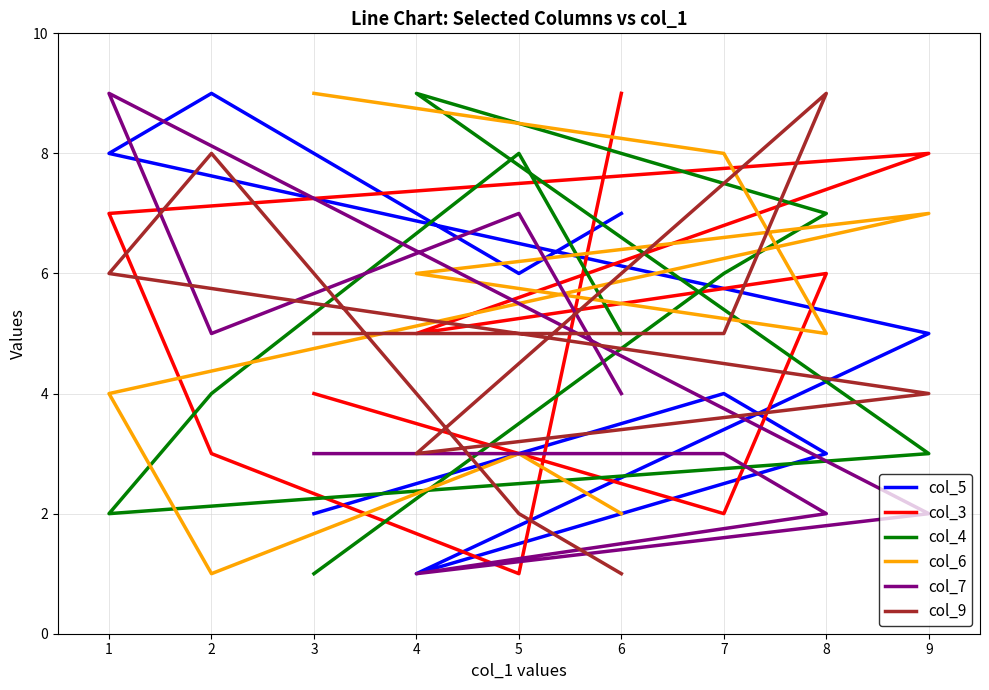

Between 6 and 4, which is larger?

6